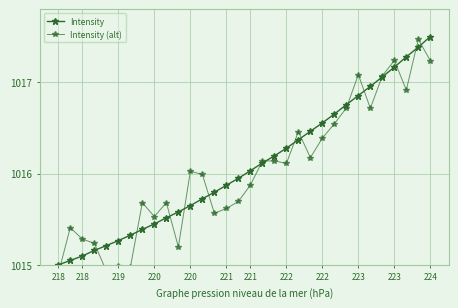

How many interior local valleys does the Intensity (alt) series have?

9